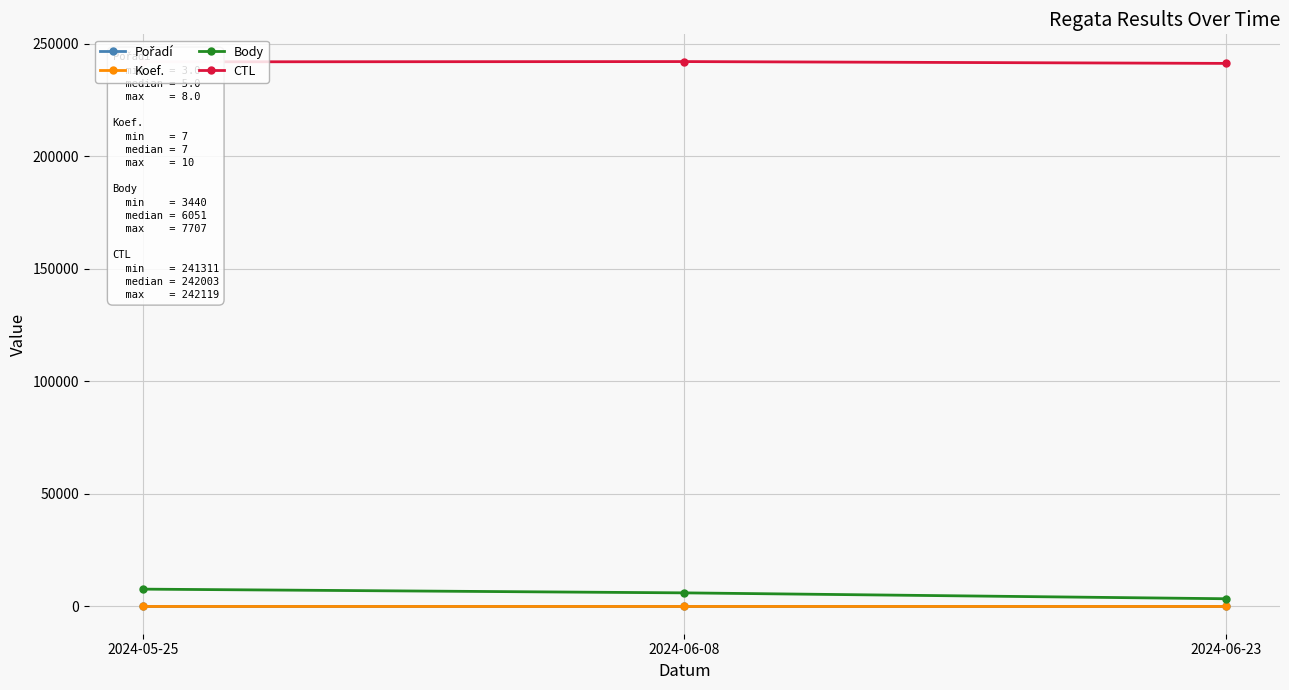

At how many categories does at least one series exceed 67806?

3